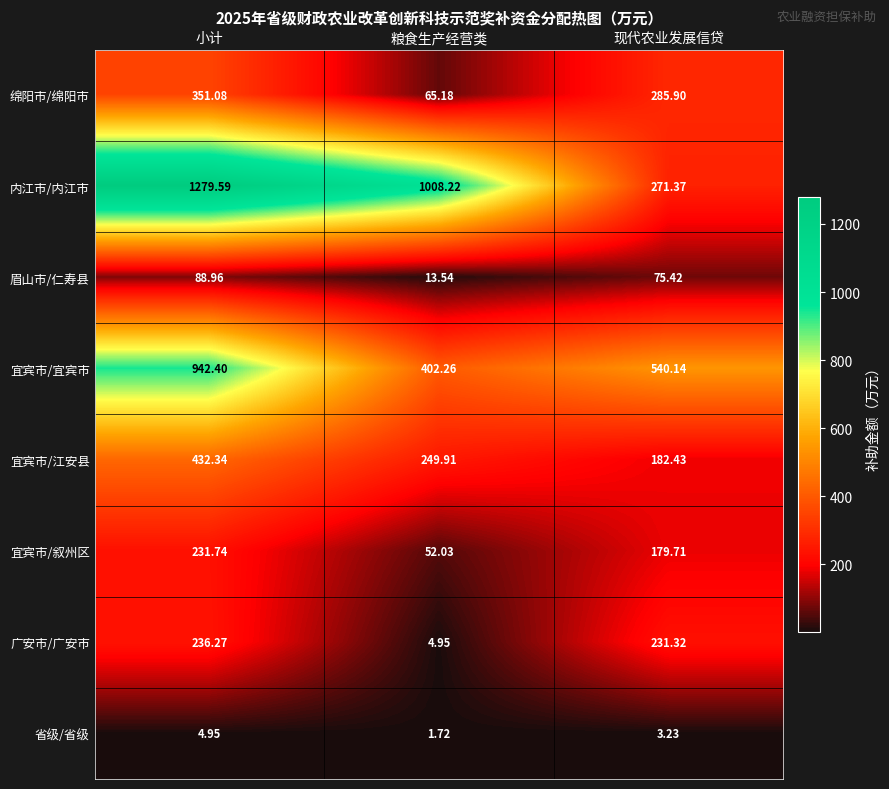

Which series has the largest total across all categories?

内江市/内江市